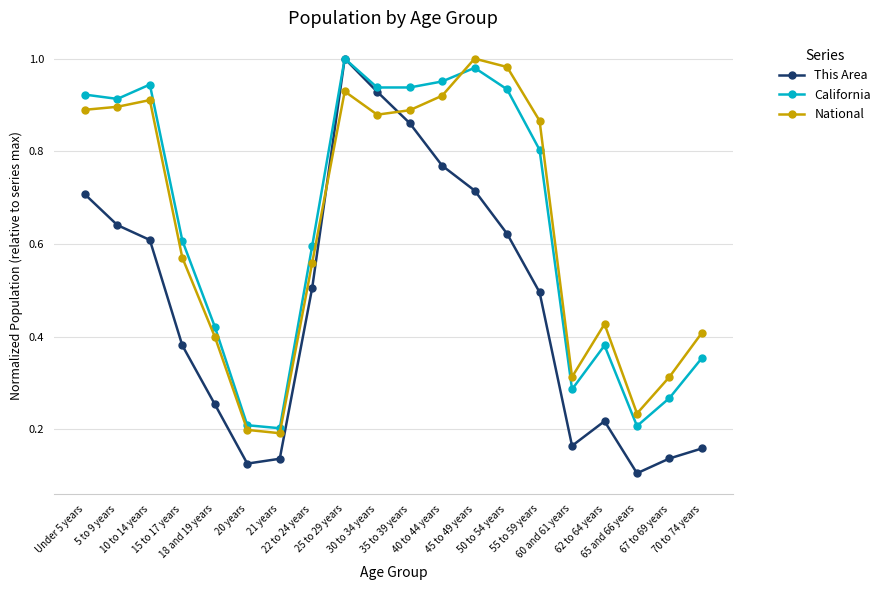

How many distinct data groups are displayed?

3